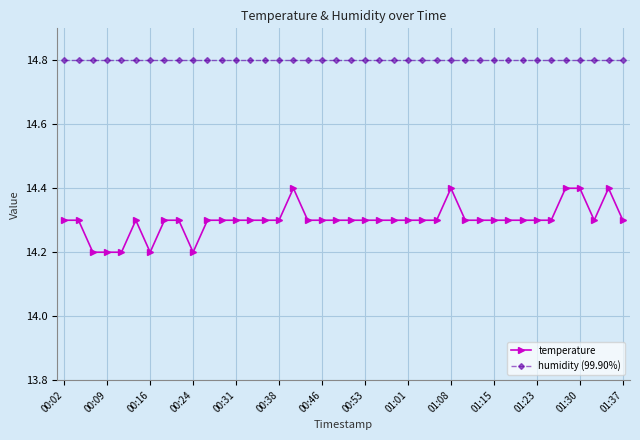

What are all the series names shown in the legend?

temperature, humidity (99.90%)